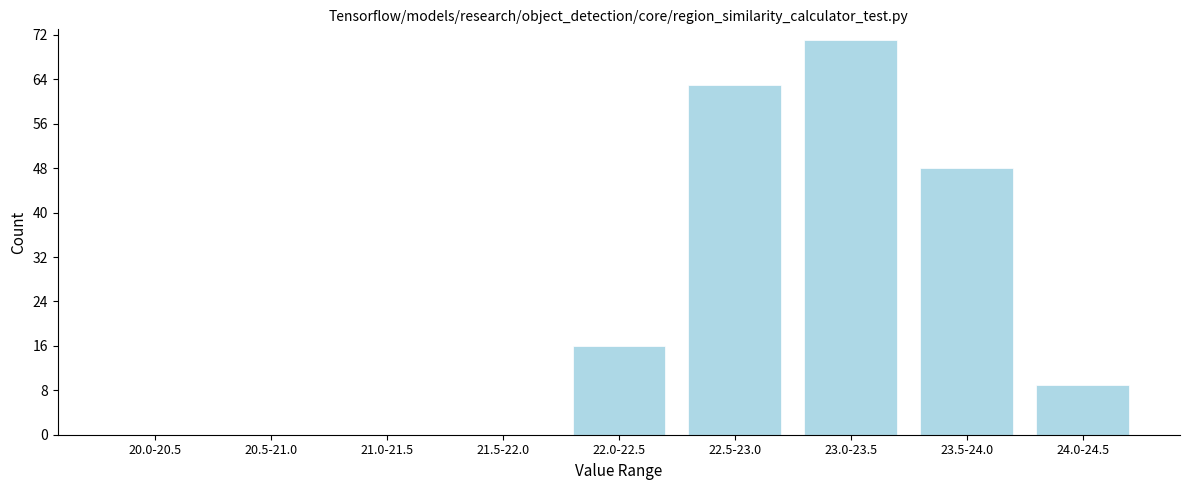

Reading left to right, what are all the values shown in this chart?

20.0-20.5=0	20.5-21.0=0	21.0-21.5=0	21.5-22.0=0	22.0-22.5=16	22.5-23.0=63	23.0-23.5=71	23.5-24.0=48	24.0-24.5=9